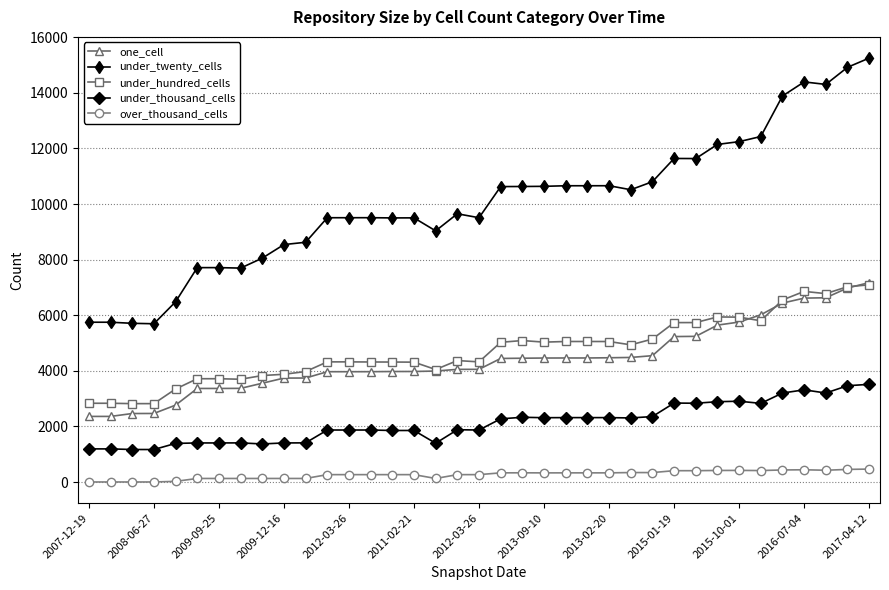

Does the chart display data point markers on the line(s)?

Yes